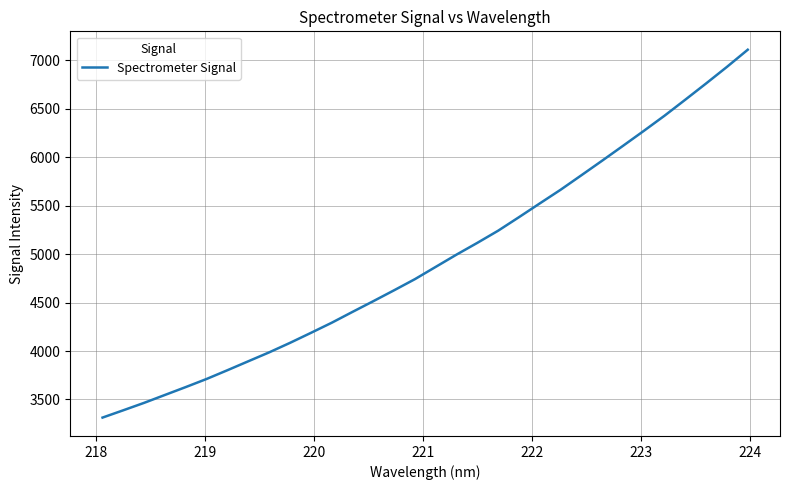

What is the difference between the maximum and minimum values?

3794.8